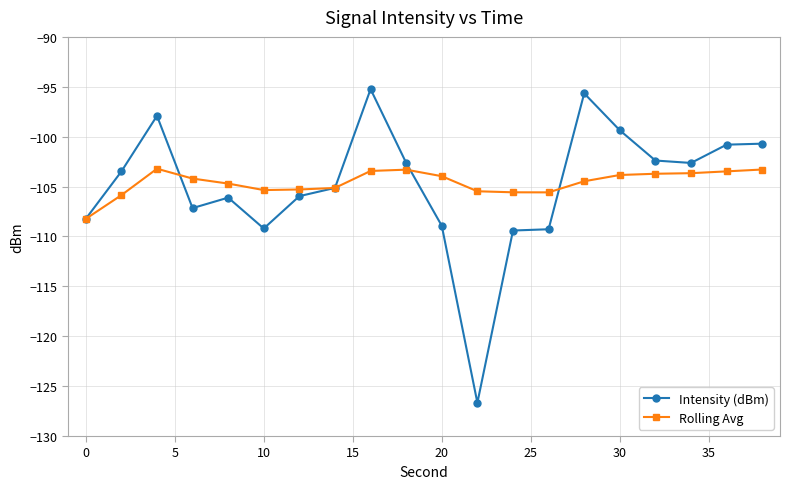

Which series has the largest range (max minus min)?

Intensity (dBm)